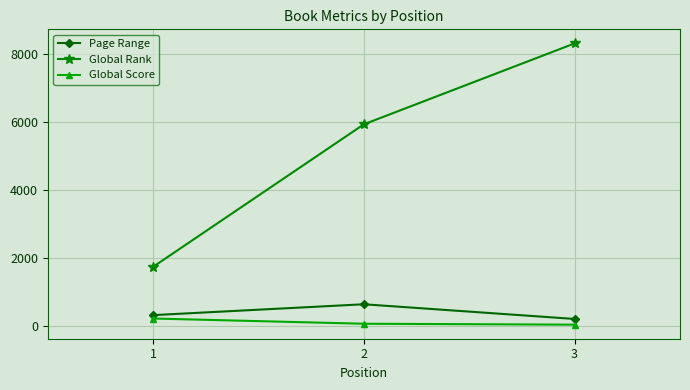

How many values in the Page Range series are below 320?

1